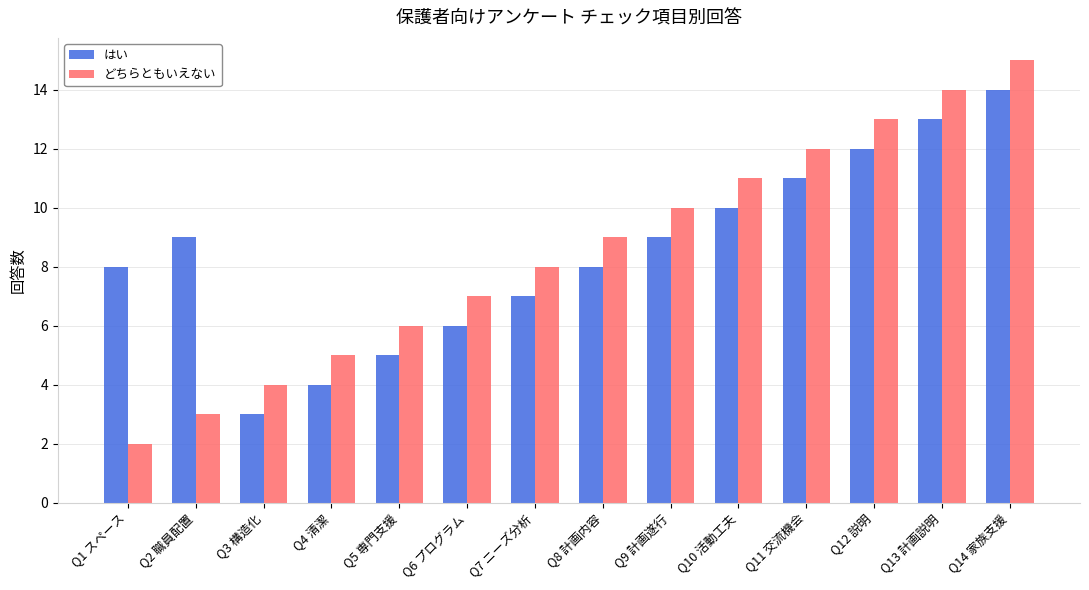

What position from the left is Q13 計画説明?

13